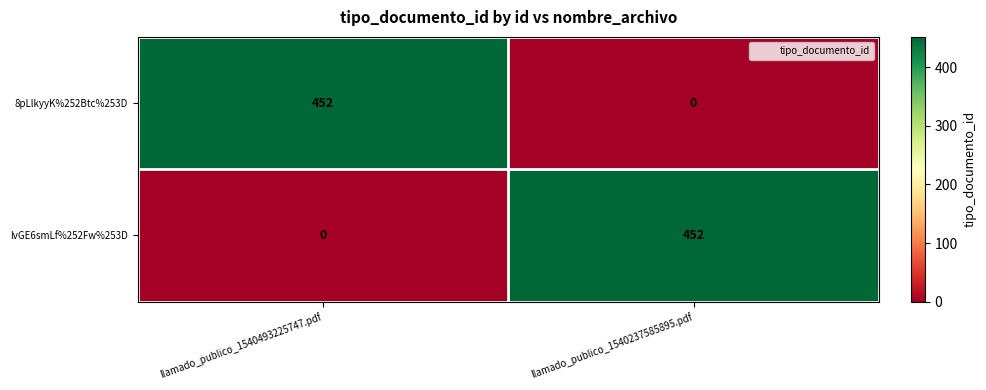

What is the difference between the highest and lowest values at llamado_publico_1540237585895.pdf?

452